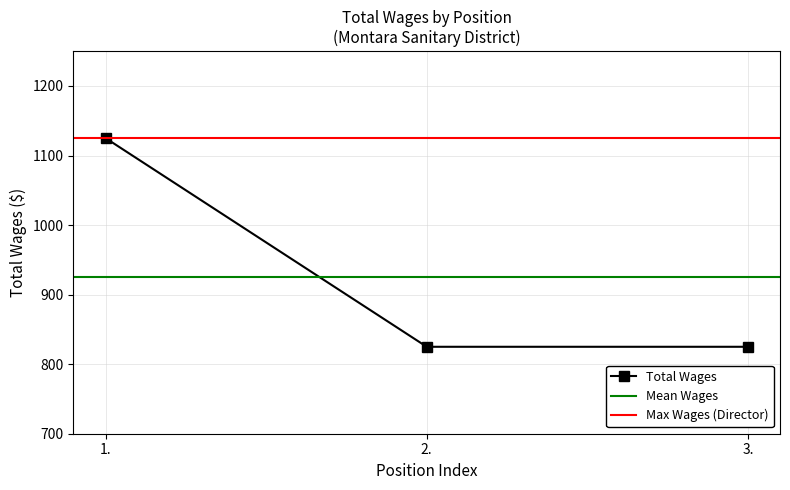

List the labels in order of value, smallest first.

2., 3., 1.